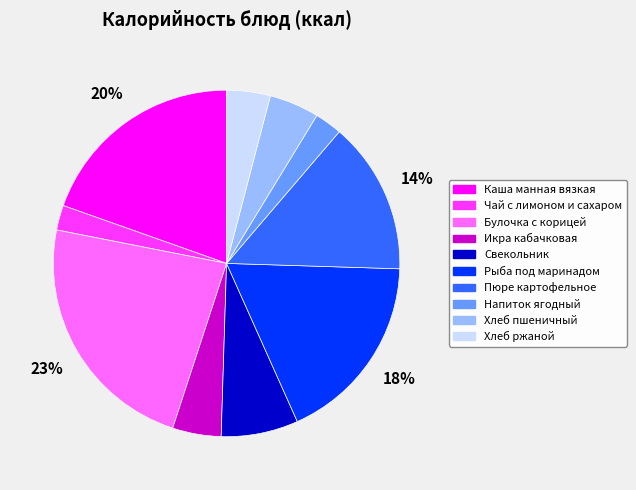

True or false: Каша манная вязкая accounts for 20% of the total.

True